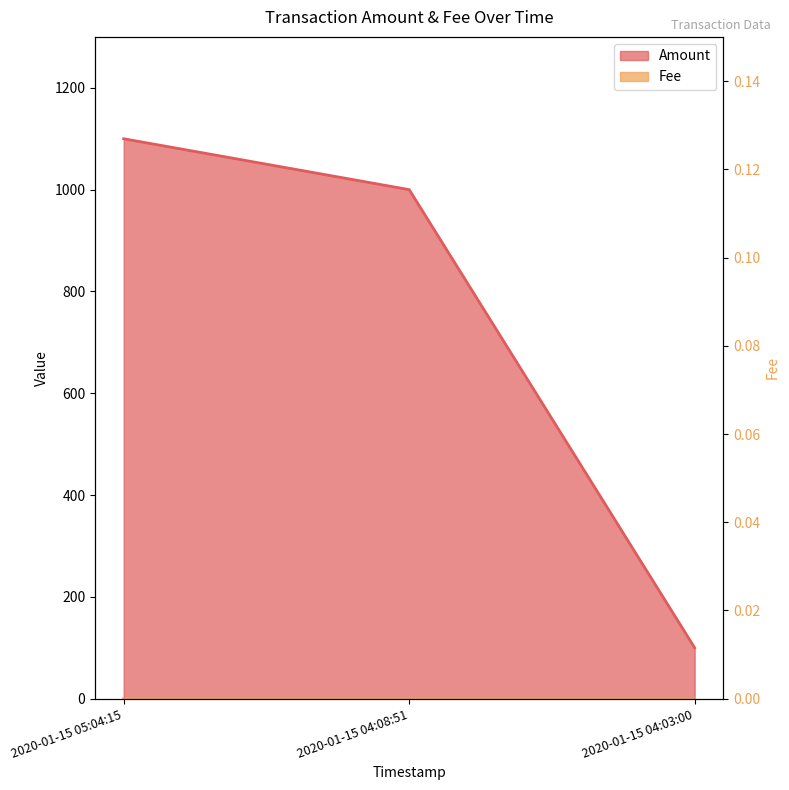

How many values in the Amount series exceed 1000?

1